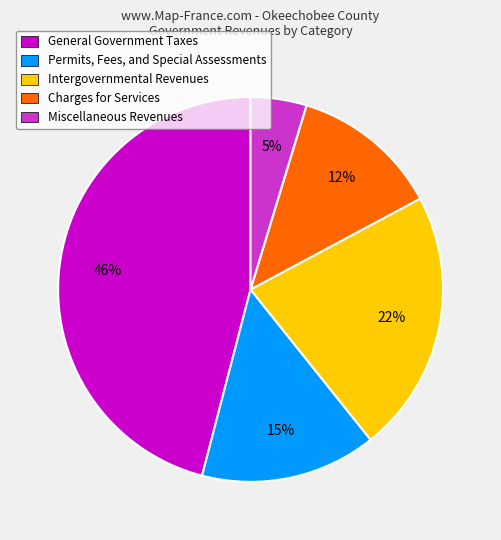

The Permits, Fees, and Special Assessments slice represents 20% of the pie. True or false?

False